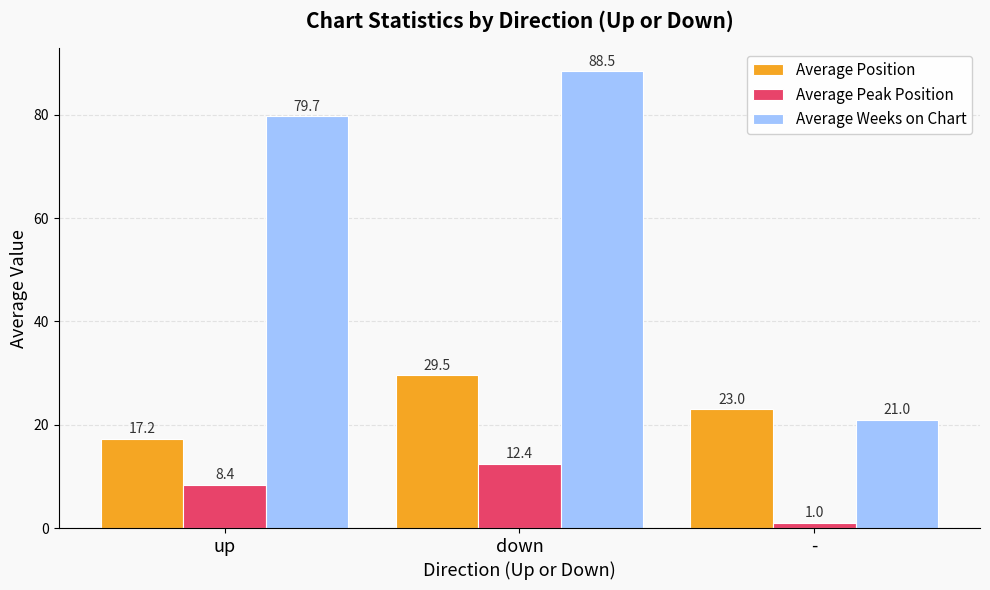

Is it true that Average Weeks on Chart equals 79.7 at up?

True